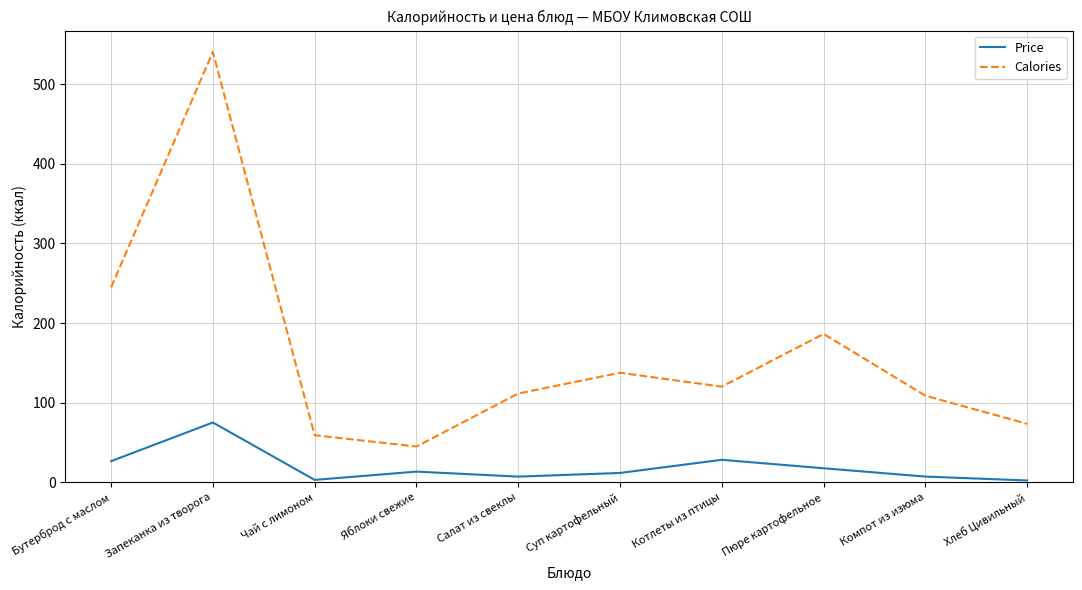

What is the sum of the Calories values at Бутерброд с маслом and Компот из изюма?

353.6